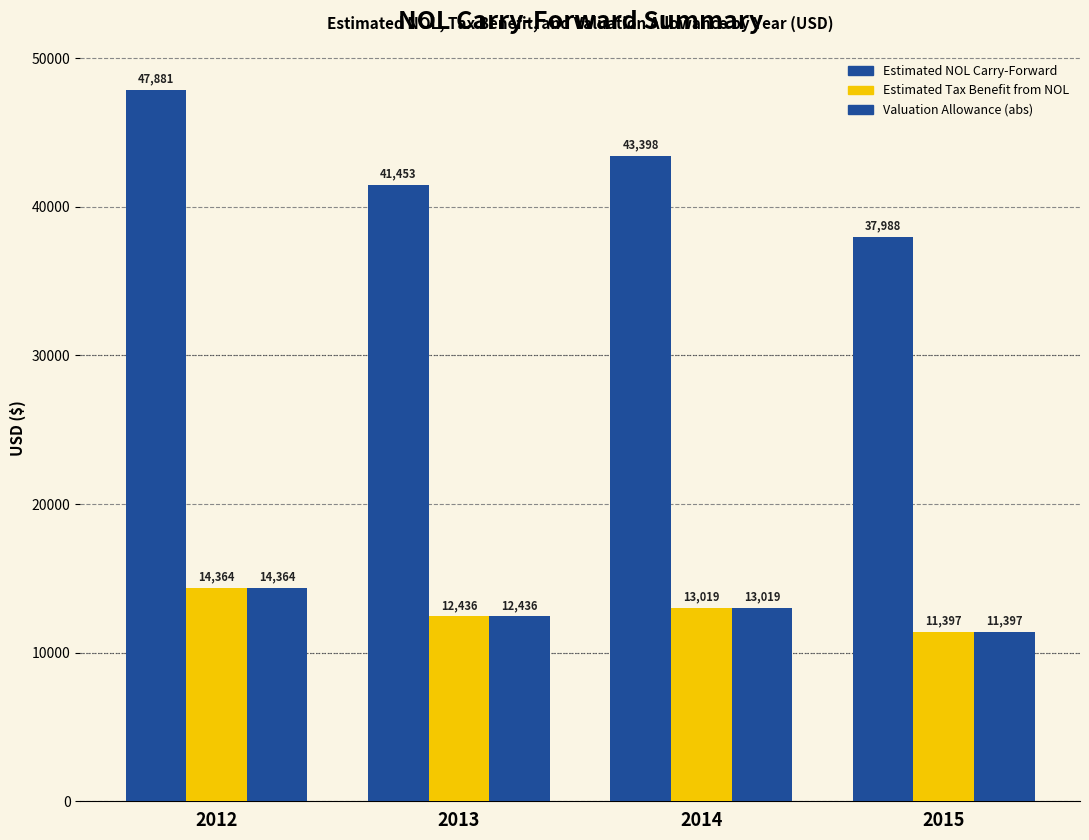

How many bars are there in total?

12